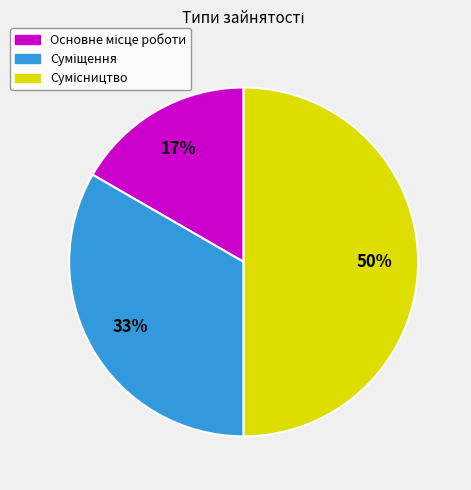

To the nearest percent, what is the average slice percentage?

33%